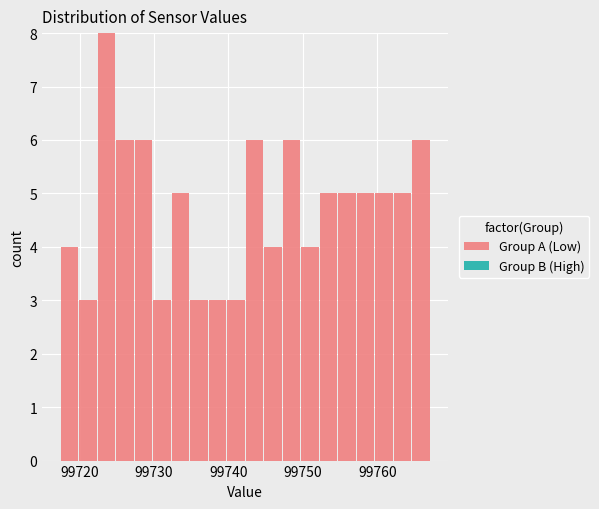

Around what value on the x-axis is the tallest bar? Give the approximate position of its centre, as read against the axis.

99724